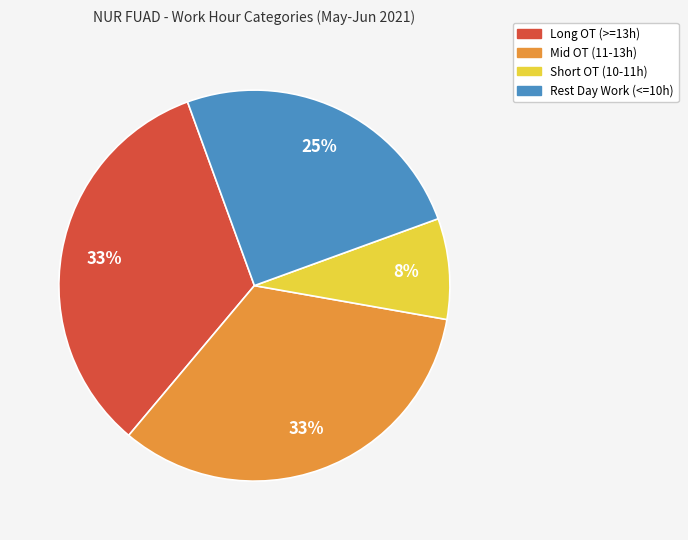

To the nearest percent, what is the average slice percentage?

25%